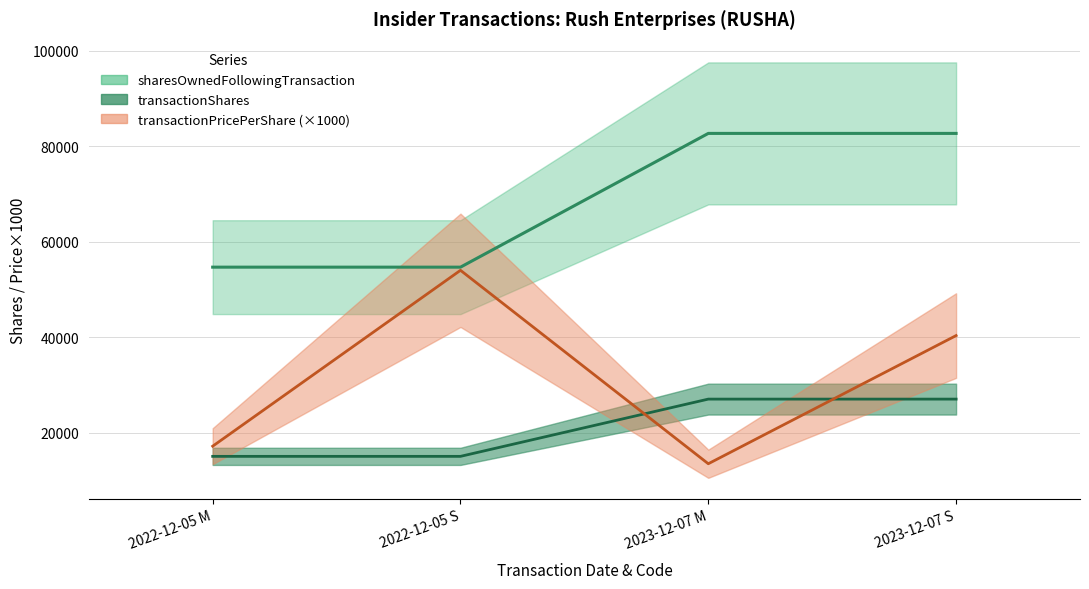

Which series has the largest total across all categories?

transactionShares